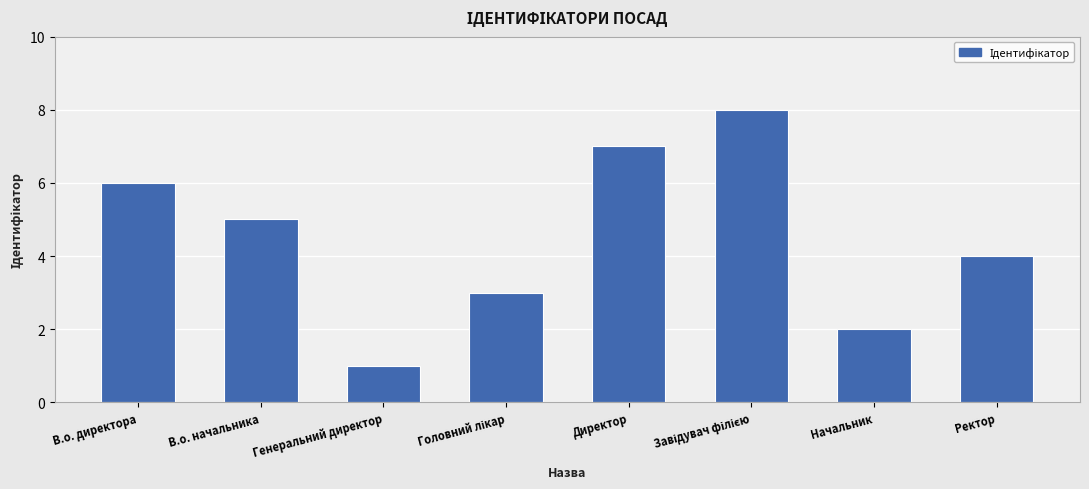

Reading left to right, transcribe all the data shown in this chart.

6	5	1	3	7	8	2	4